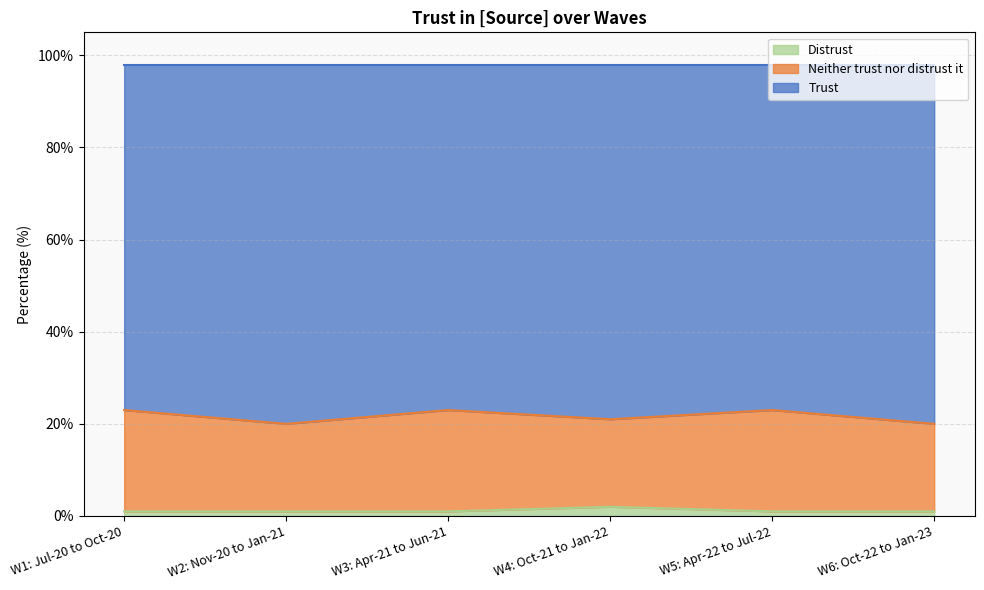

At which category does Distrust reach its first local peak?

W4: Oct-21 to Jan-22